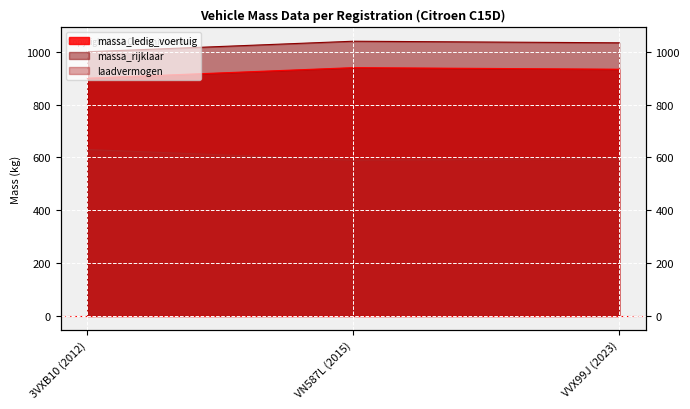

What is the highest value of the massa_rijklaar series?

1040